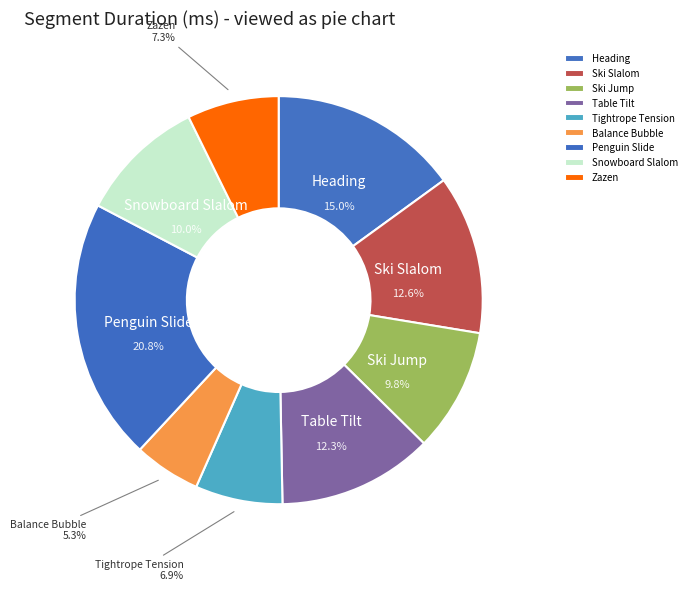

Which slice is the largest?

Penguin Slide